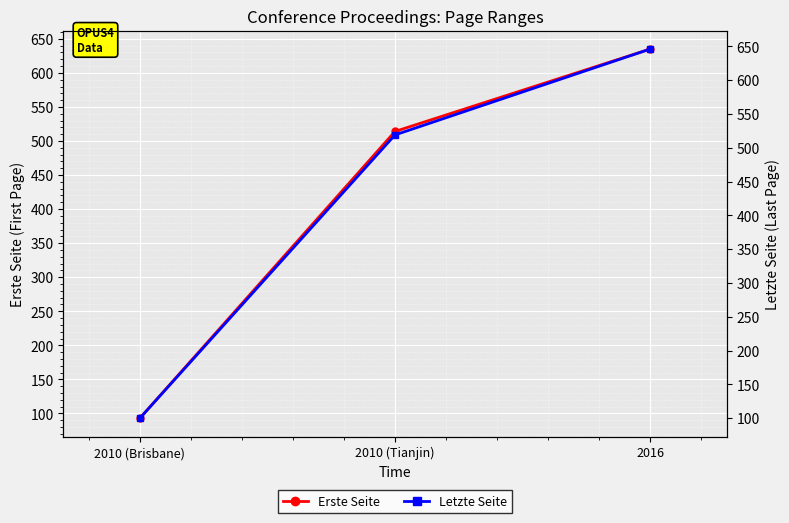

How many categories are shown in the chart?

3